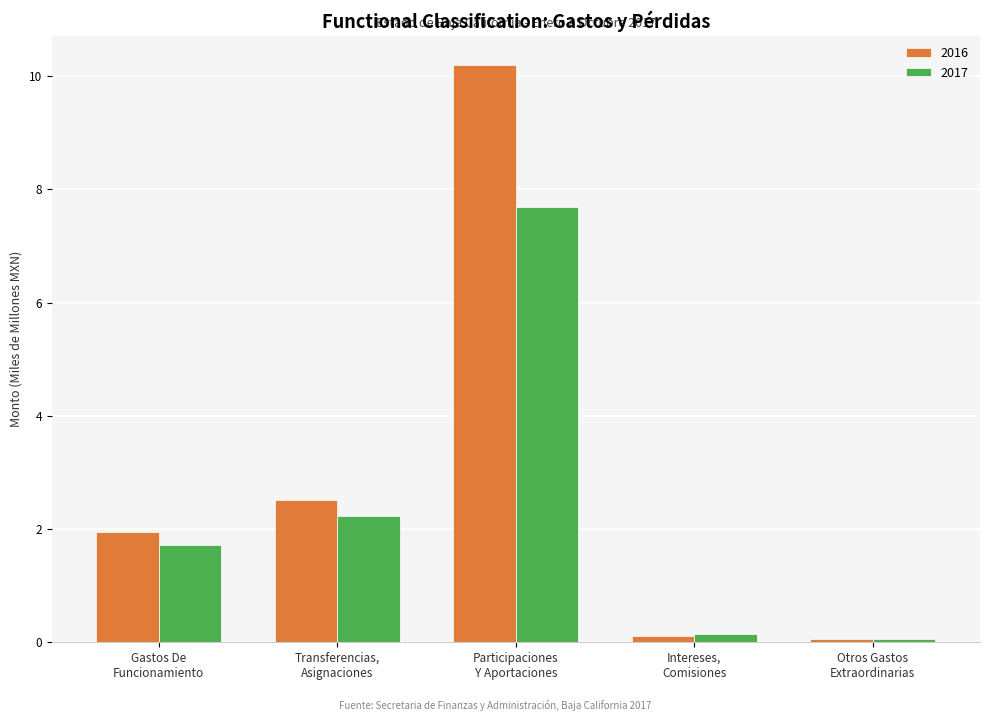

What position from the right is Gastos De
Funcionamiento?

5